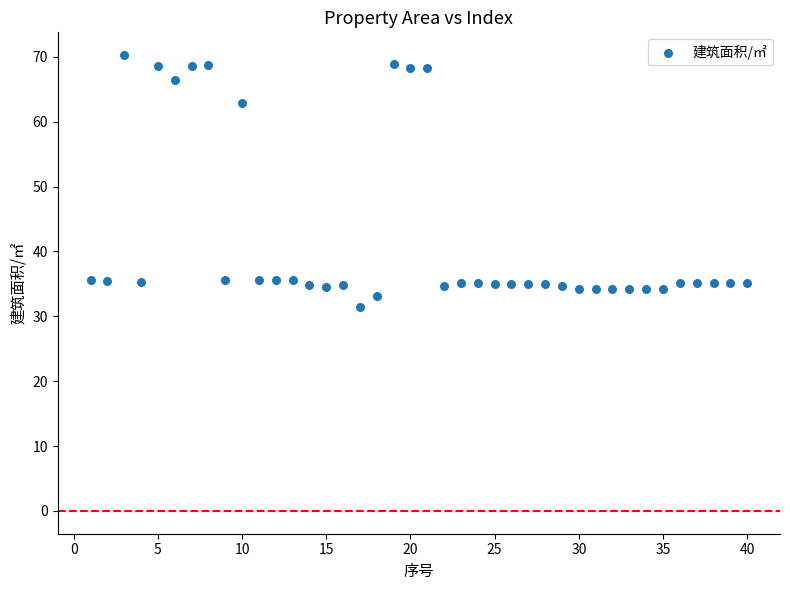

What is the range of Y values (max minus min)?

38.8